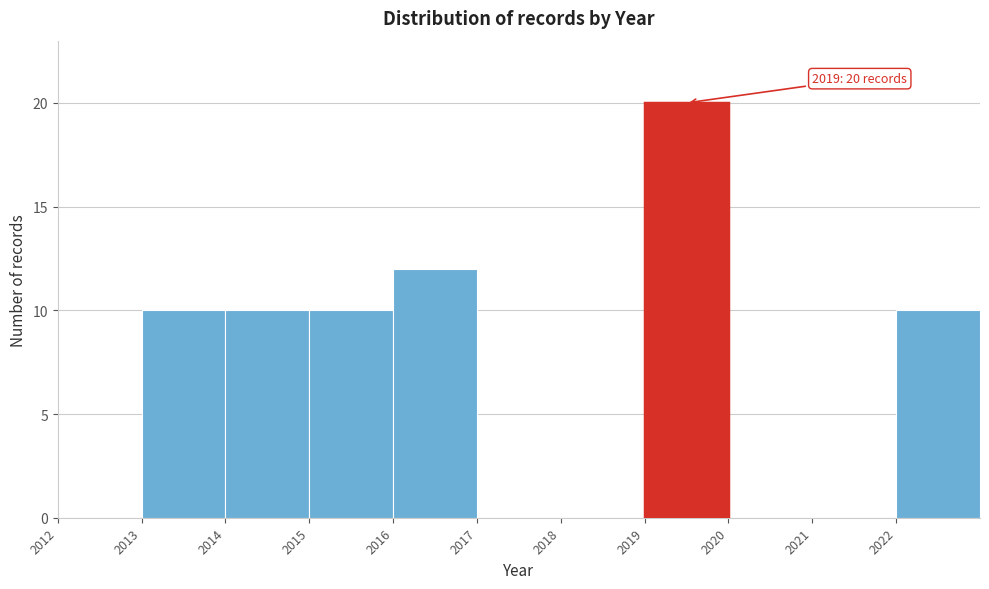

Which range on the x-axis has the tallest bar?

2019 to 2020